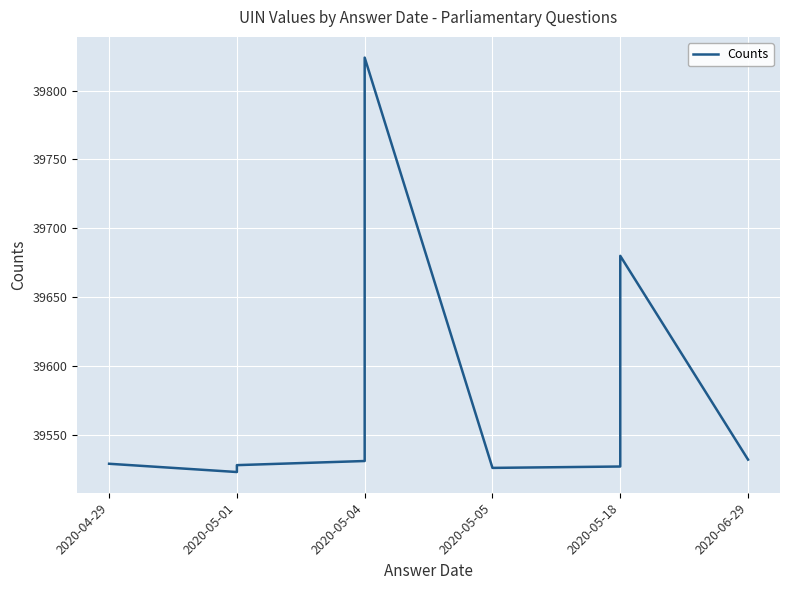

Does the chart display data point markers on the line(s)?

No